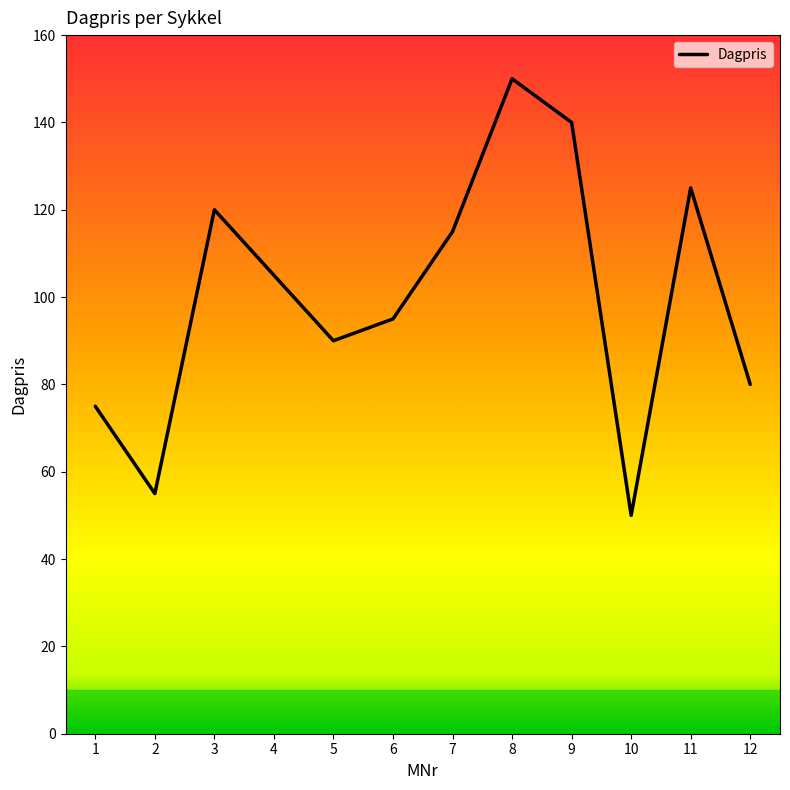

How many values are below 105?

6